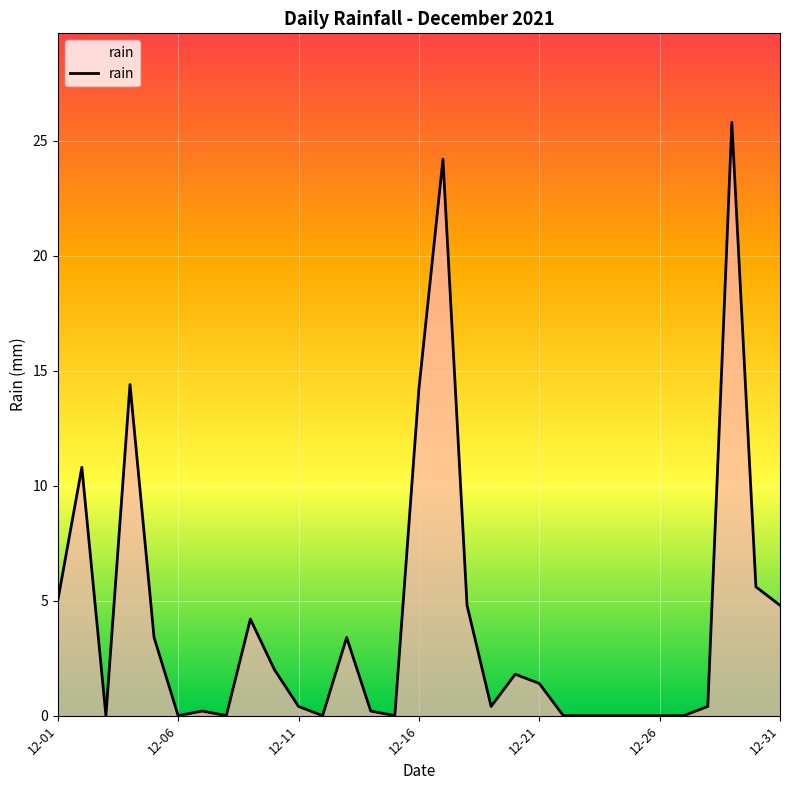

What is the difference between the maximum and minimum values?

25.8